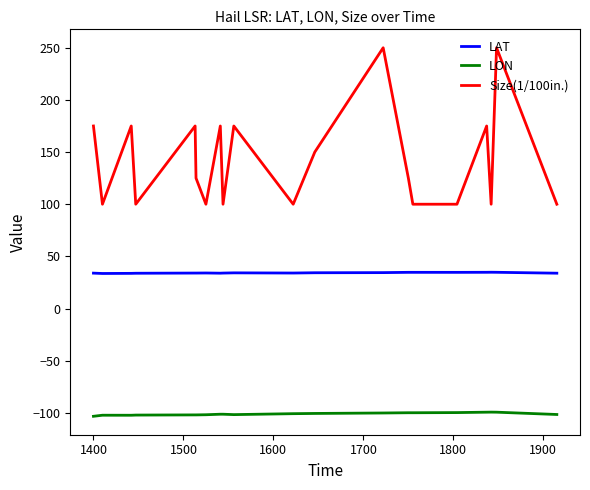

Rank the series by their maximum value, from highest to lowest.

Size(1/100in.), LAT, LON